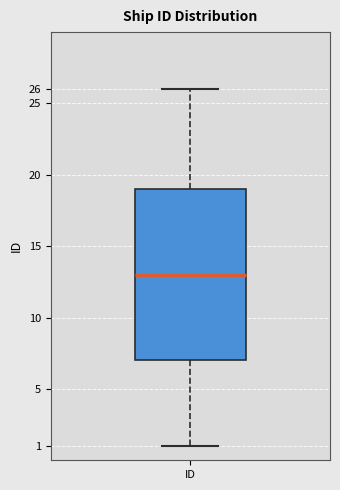

Where does the lower whisker of the box for ID end on the y-axis? The values are not printed on the chart, so give them approximately, as read against the axis.

1